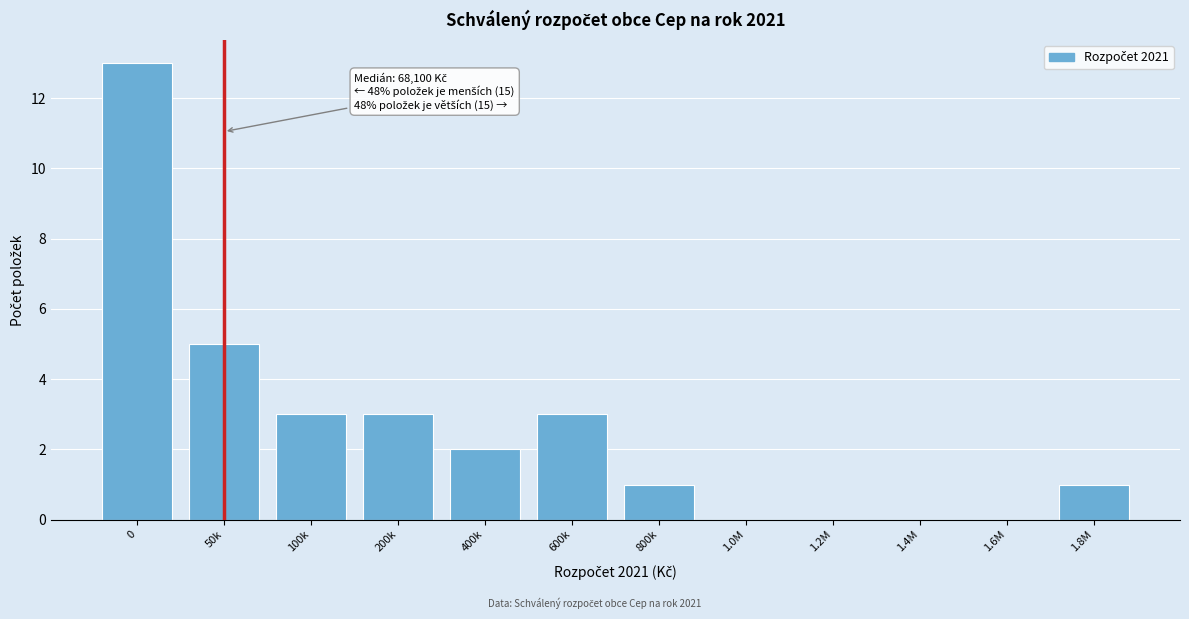

Reading right to left, what are all the values shown in this chart?

1.8M=1	1.6M=0	1.4M=0	1.2M=0	1.0M=0	800k=1	600k=3	400k=2	200k=3	100k=3	50k=5	0=13